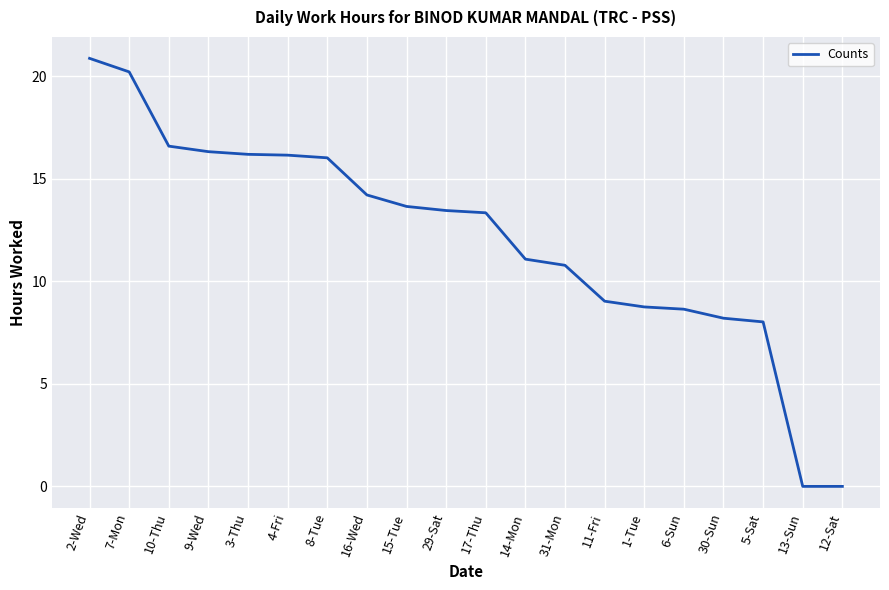

How many lines are shown in the chart?

1